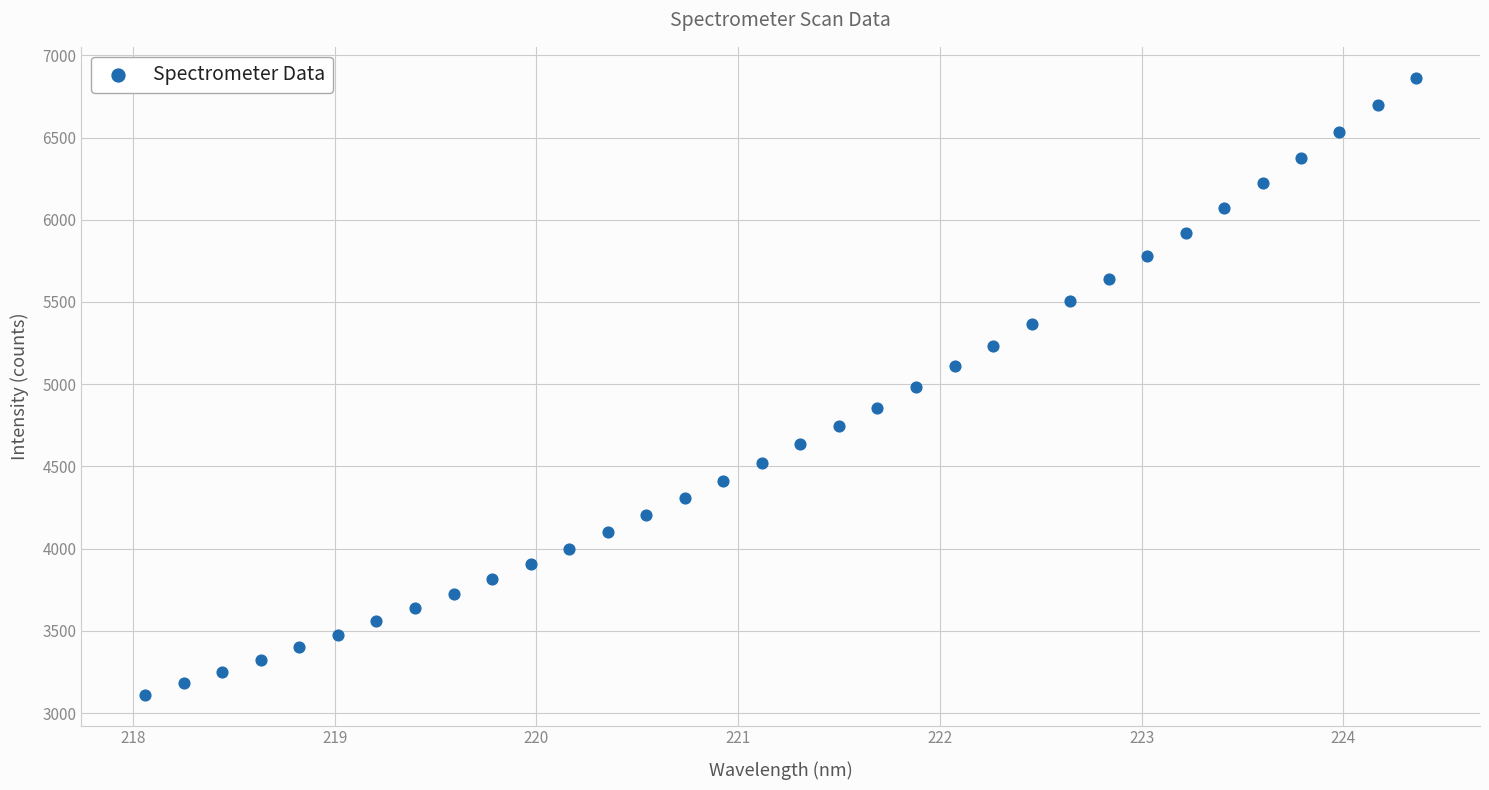

What is the range of X values (max minus min)?

6.3